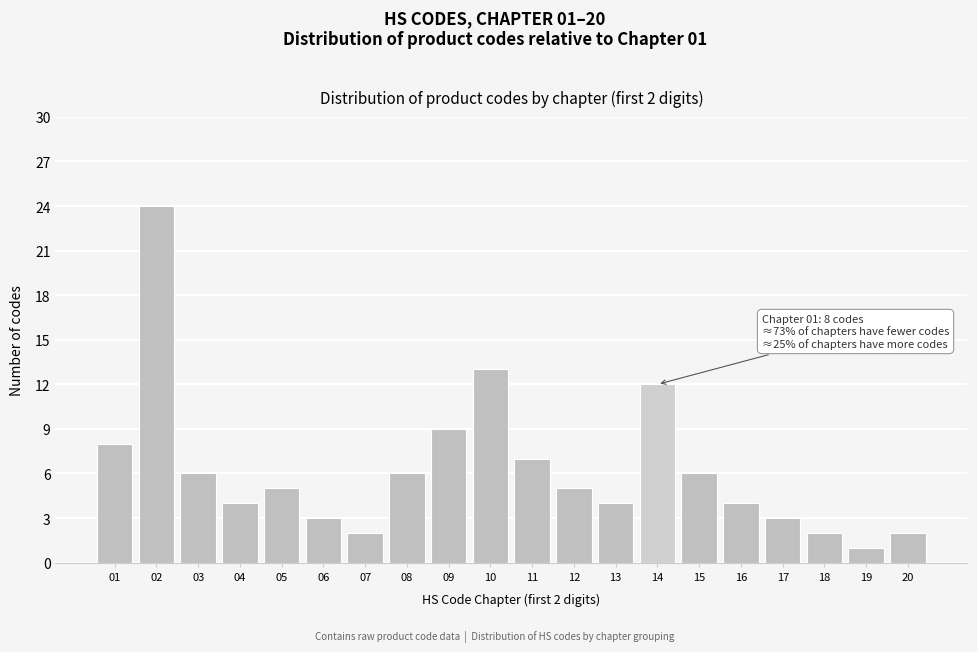

Reading left to right, what are all the values shown in this chart?

01=8	02=24	03=6	04=4	05=5	06=3	07=2	08=6	09=9	10=13	11=7	12=5	13=4	14=12	15=6	16=4	17=3	18=2	19=1	20=2